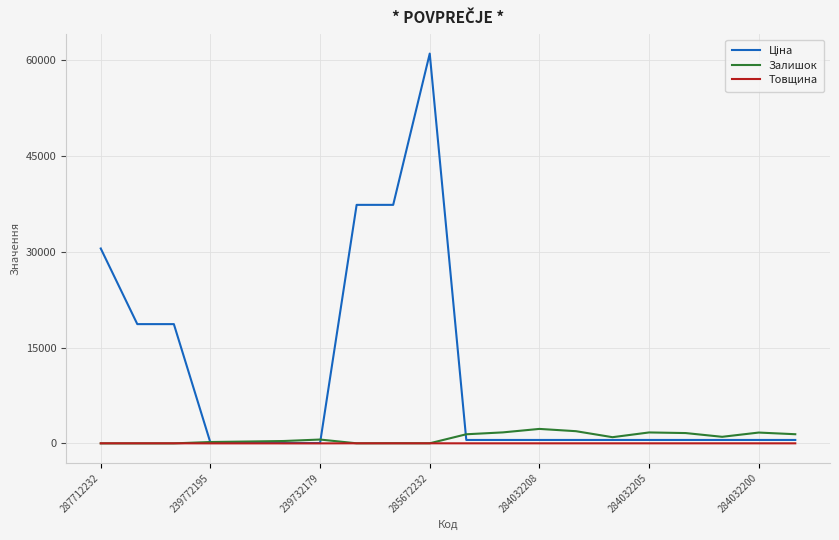

What is the maximum value for Залишок?

2265.0